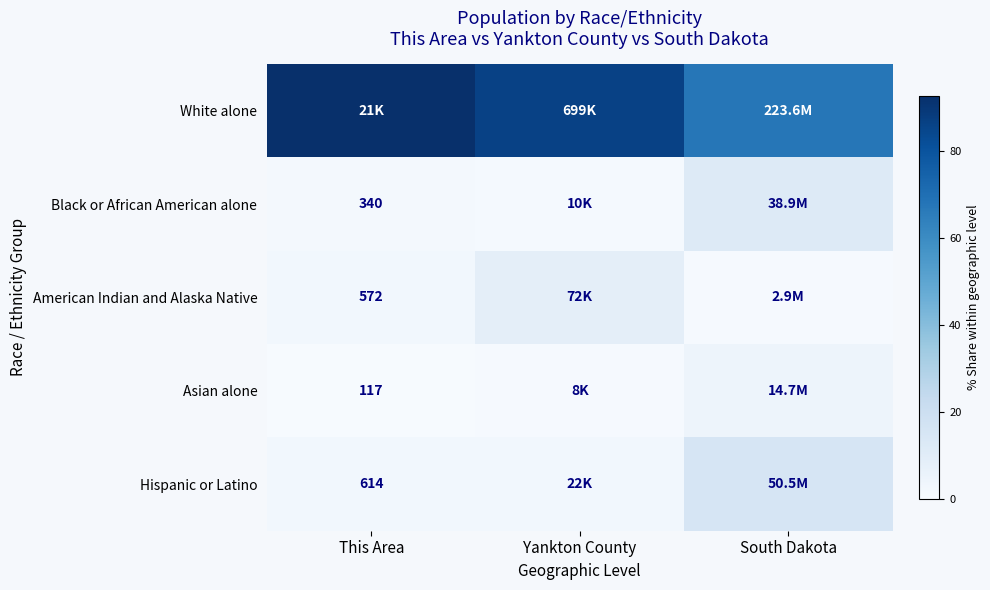

At which category does the chart reach its minimum across all series?

This Area